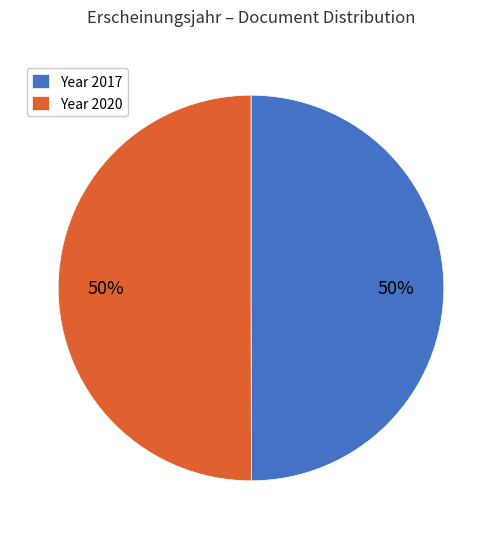

To the nearest percent, what is the combined percentage of Year 2017 and Year 2020?

100%